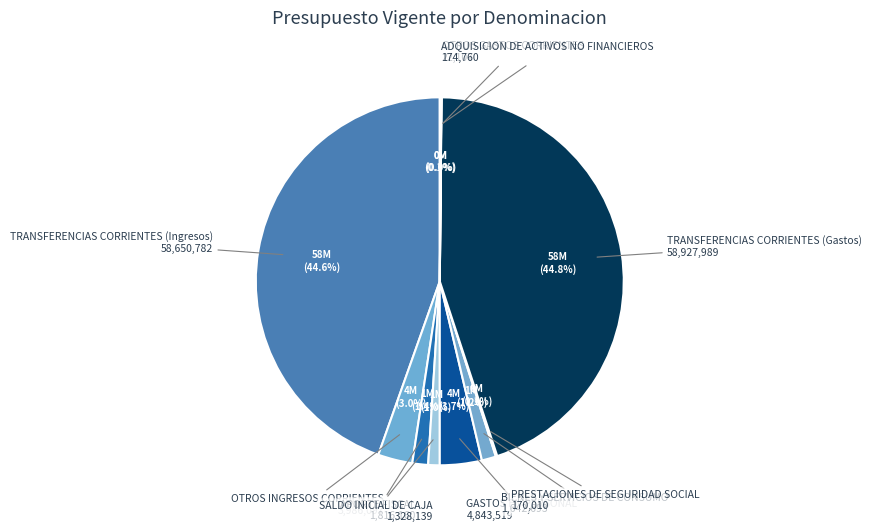

Does OTROS INGRESOS CORRIENTES represent more than half of the total?

No